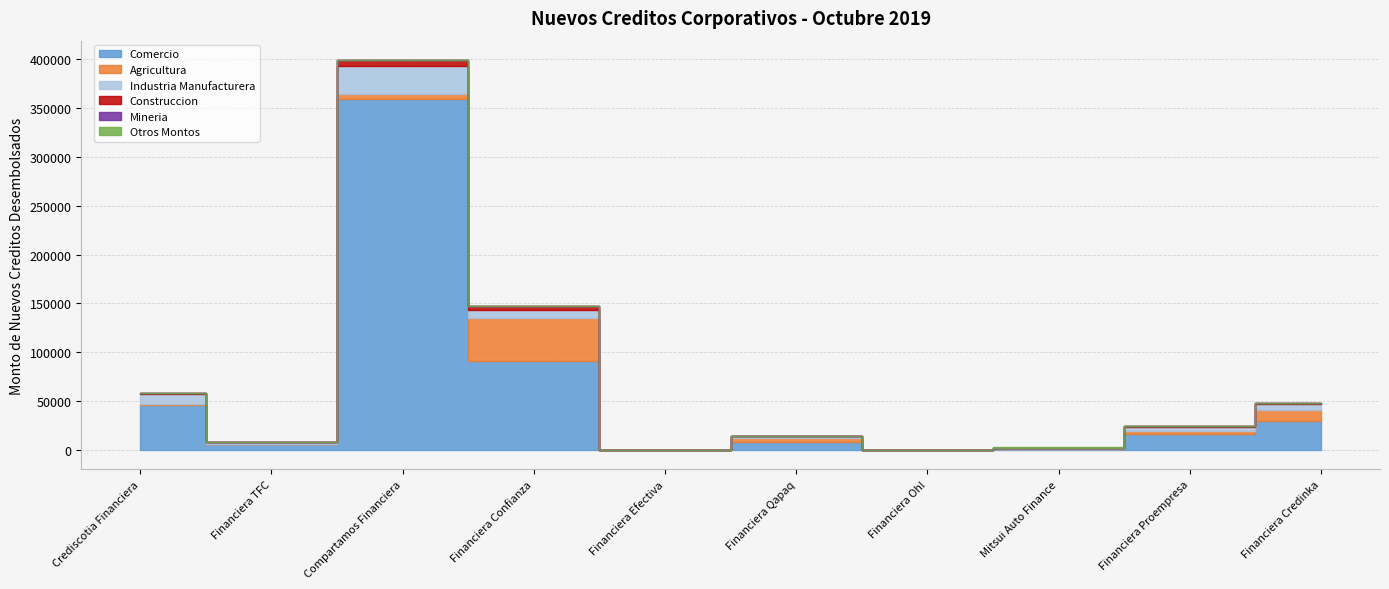

Reading left to right, extract all data points from this chart.

Comercio: Crediscotia Financiera=46143.2	Financiera TFC=5634.2	Compartamos Financiera=359923.8	Financiera Confianza=90974.2	Financiera Efectiva=16.4	Financiera Qapaq=8484.0	Financiera Oh!=65.3	Mitsui Auto Finance=1385.3	Financiera Proempresa=16186.4	Financiera Credinka=29150.3
Agricultura: Crediscotia Financiera=930.0	Financiera TFC=846.0	Compartamos Financiera=4398.3	Financiera Confianza=44031.0	Financiera Efectiva=6.8	Financiera Qapaq=3652.5	Financiera Oh!=0.6	Mitsui Auto Finance=0.0	Financiera Proempresa=3587.7	Financiera Credinka=12073.2
Industria Manufacturera: Crediscotia Financiera=10531.4	Financiera TFC=1125.7	Compartamos Financiera=29127.8	Financiera Confianza=7938.7	Financiera Efectiva=0.0	Financiera Qapaq=1737.7	Financiera Oh!=15.0	Mitsui Auto Finance=475.5	Financiera Proempresa=3235.2	Financiera Credinka=5440.6
Construccion: Crediscotia Financiera=286.2	Financiera TFC=781.2	Compartamos Financiera=5684.9	Financiera Confianza=4073.9	Financiera Efectiva=8.0	Financiera Qapaq=5.8	Financiera Oh!=0.0	Mitsui Auto Finance=497.2	Financiera Proempresa=1811.0	Financiera Credinka=1626.4
Mineria: Crediscotia Financiera=149.4	Financiera TFC=25.0	Compartamos Financiera=76.5	Financiera Confianza=570.8	Financiera Efectiva=0.0	Financiera Qapaq=53.2	Financiera Oh!=0.0	Mitsui Auto Finance=79.6	Financiera Proempresa=46.7	Financiera Credinka=0.0
Otros Montos: Crediscotia Financiera=0.0	Financiera TFC=0.0	Compartamos Financiera=0.0	Financiera Confianza=0.0	Financiera Efectiva=0.0	Financiera Qapaq=0.0	Financiera Oh!=0.0	Mitsui Auto Finance=354.2	Financiera Proempresa=1.1	Financiera Credinka=0.0